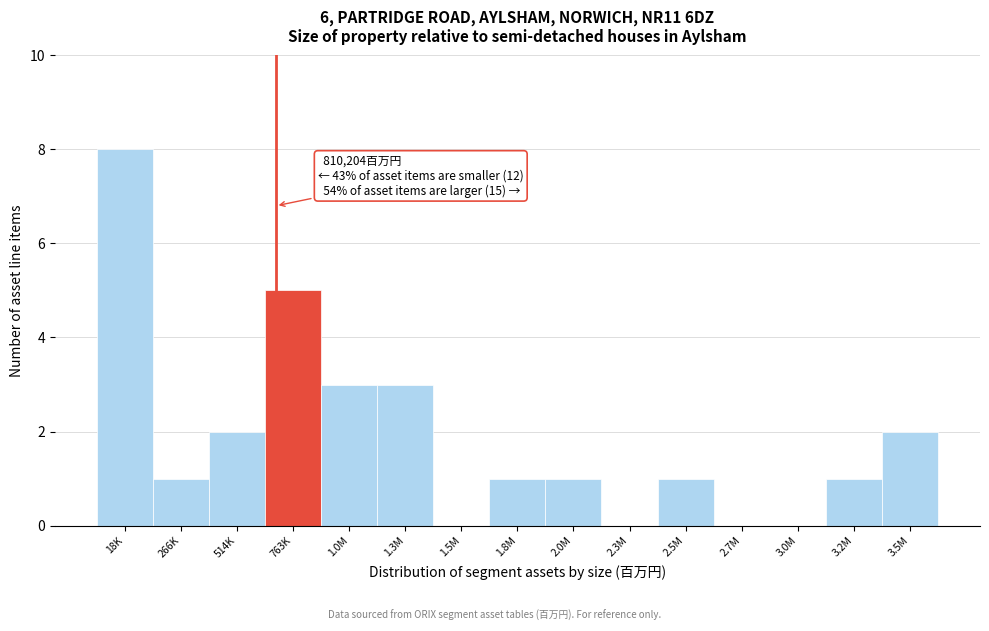

Reading left to right, extract all data points from this chart.

18K=8	266K=1	514K=2	763K=5	1.0M=3	1.3M=3	1.5M=0	1.8M=1	2.0M=1	2.3M=0	2.5M=1	2.7M=0	3.0M=0	3.2M=1	3.5M=2